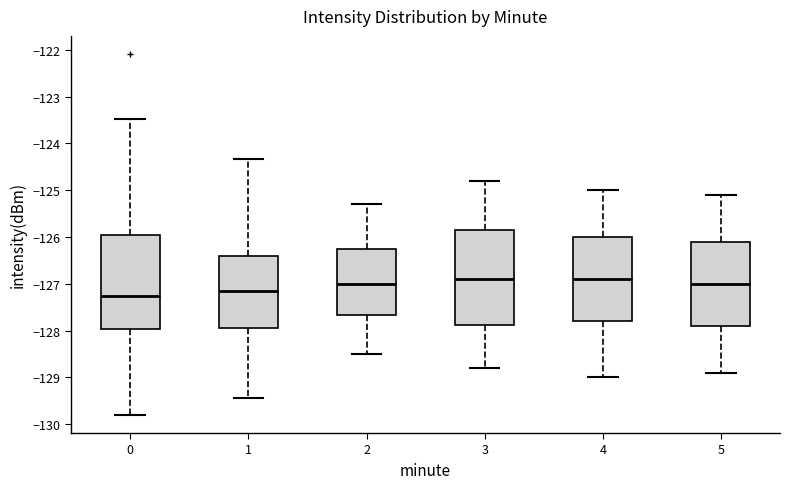

Where does the median line of the box at x = 2 sit on the y-axis? The values are not printed on the chart, so give them approximately, as read against the axis.

-127.0